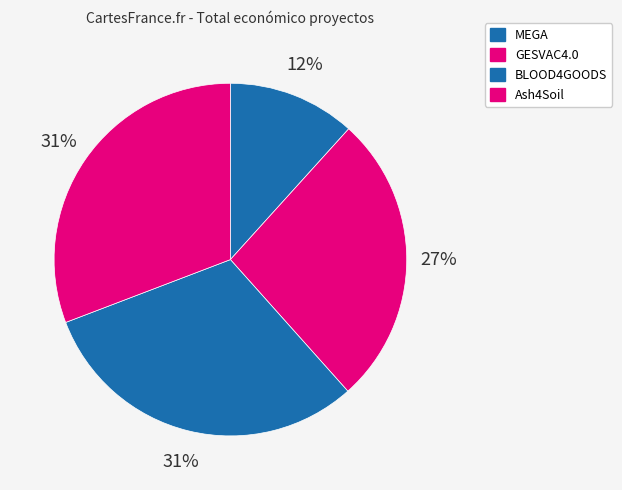

True or false: BLOOD4GOODS accounts for 42% of the total.

False